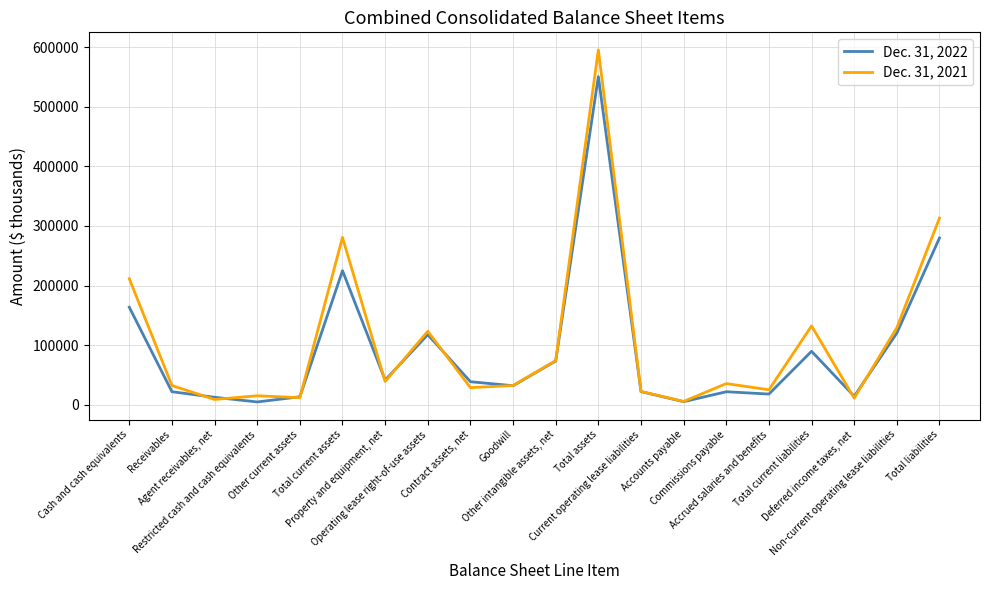

Which series has the widest spread of values?

Dec. 31, 2021